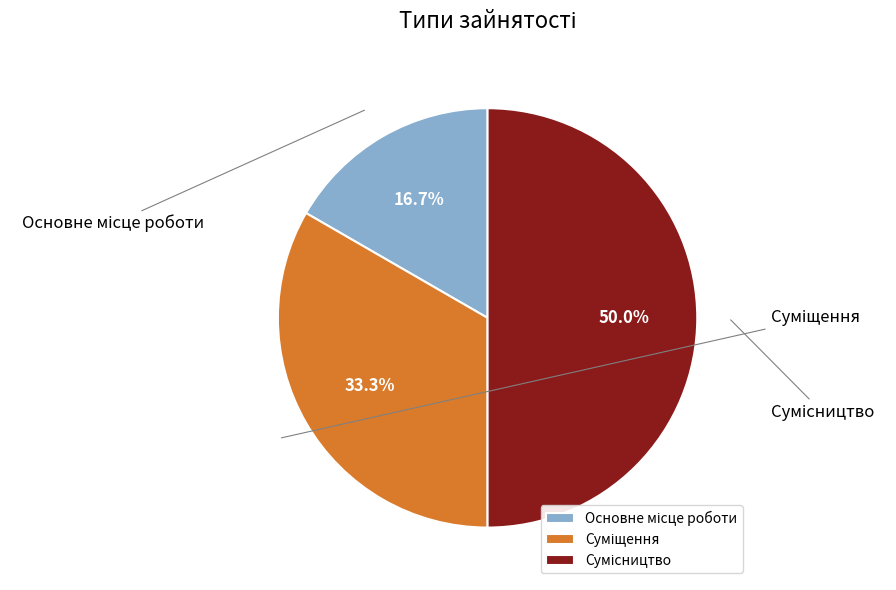

True or false: Сумісництво accounts for 50% of the total.

True